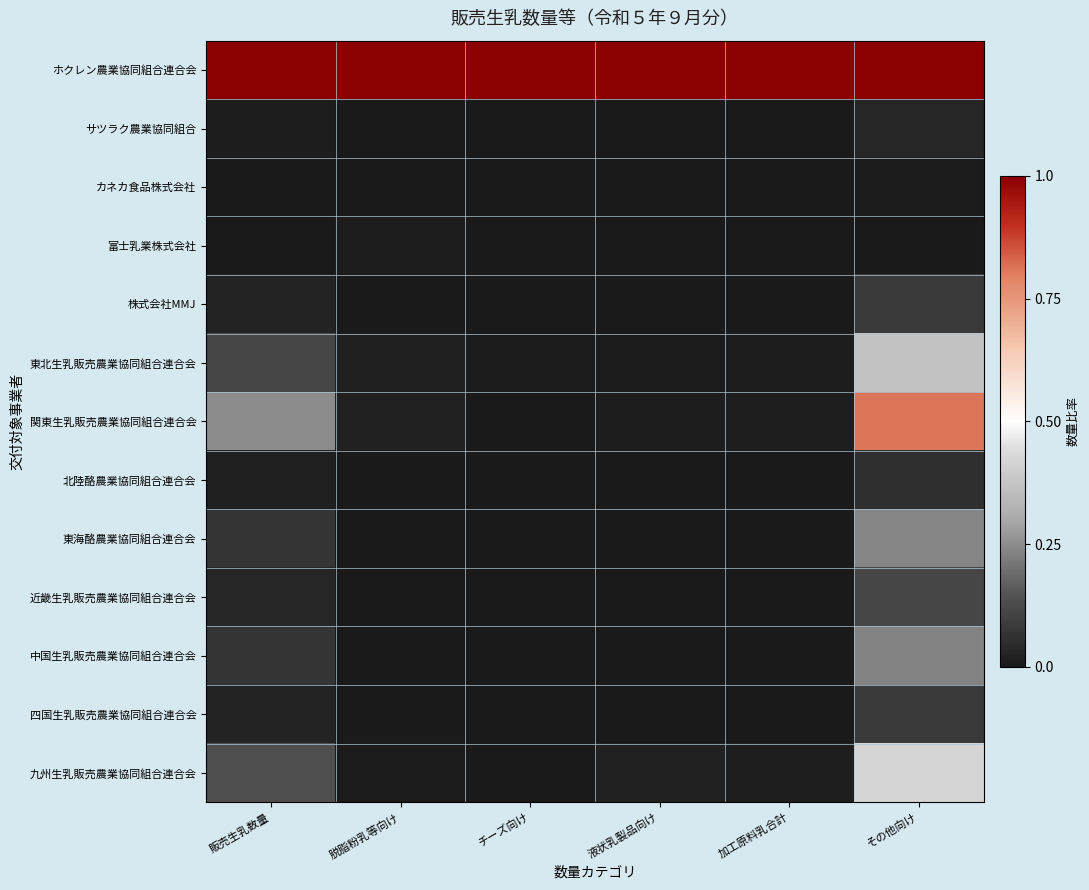

What is the difference between the highest and lowest values at その他向け?

1.0